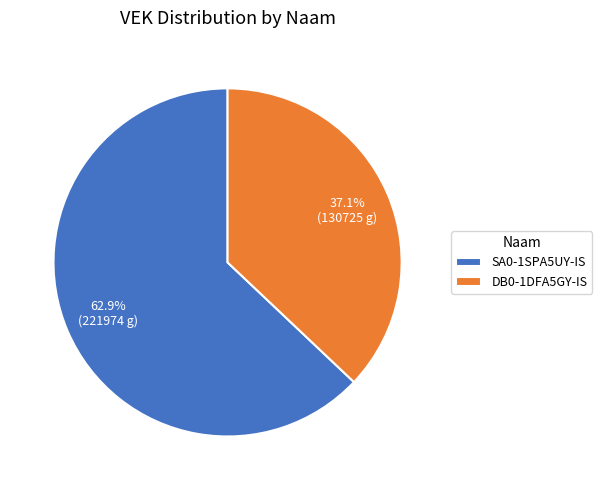

How many segments does this pie chart have?

2